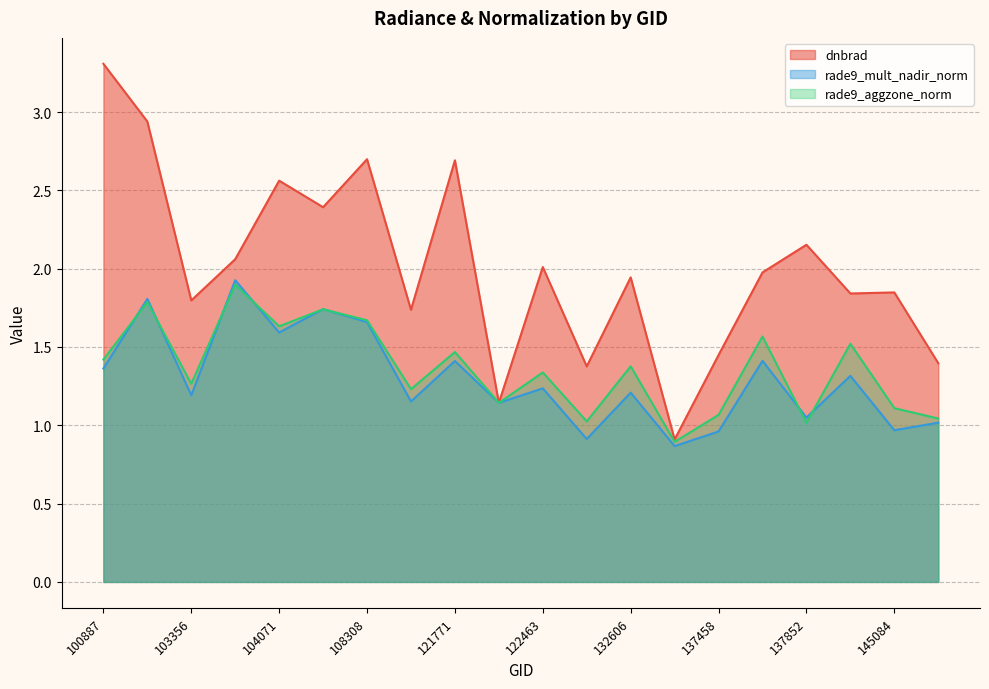

What is the label of the 17th point from the right?

103720